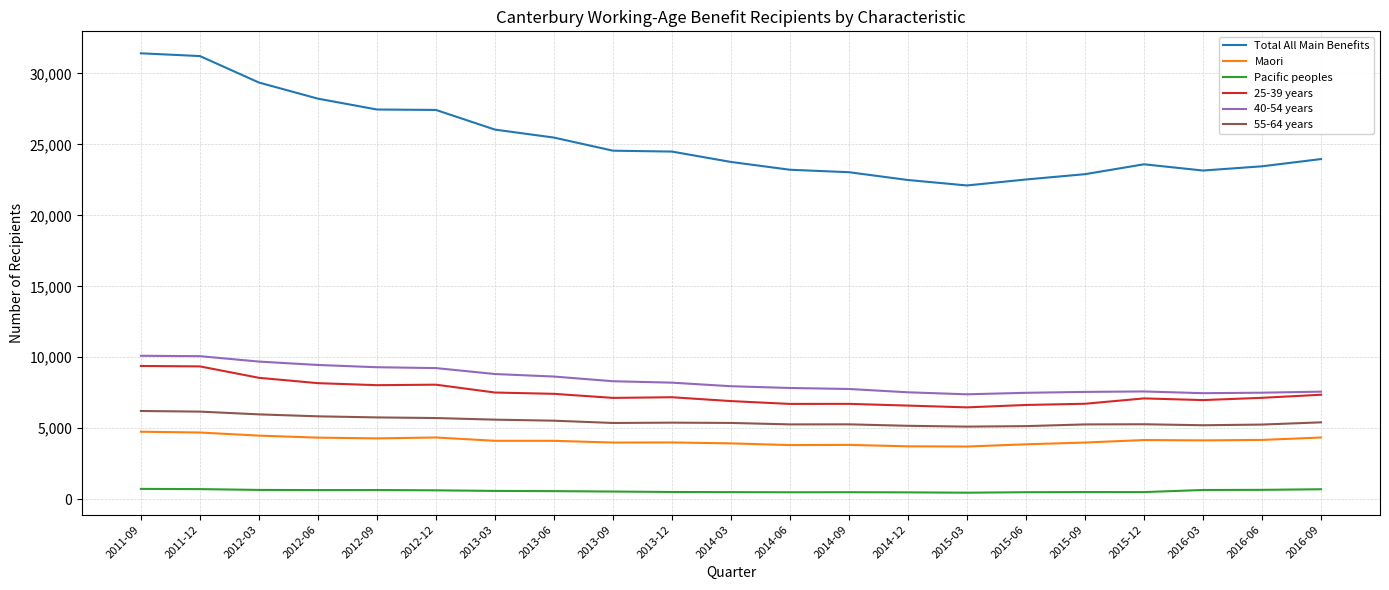

What is the maximum value shown in the chart?

31415